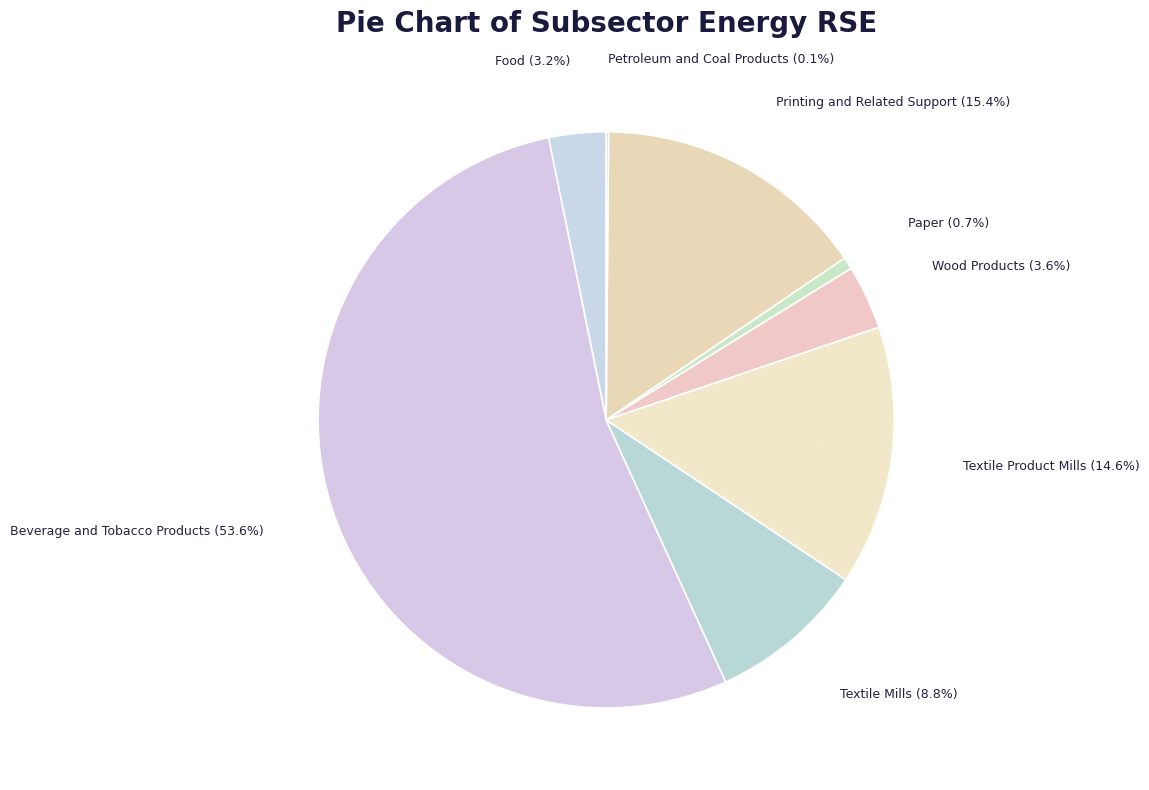

Is it true that Paper is 1% of the pie?

True